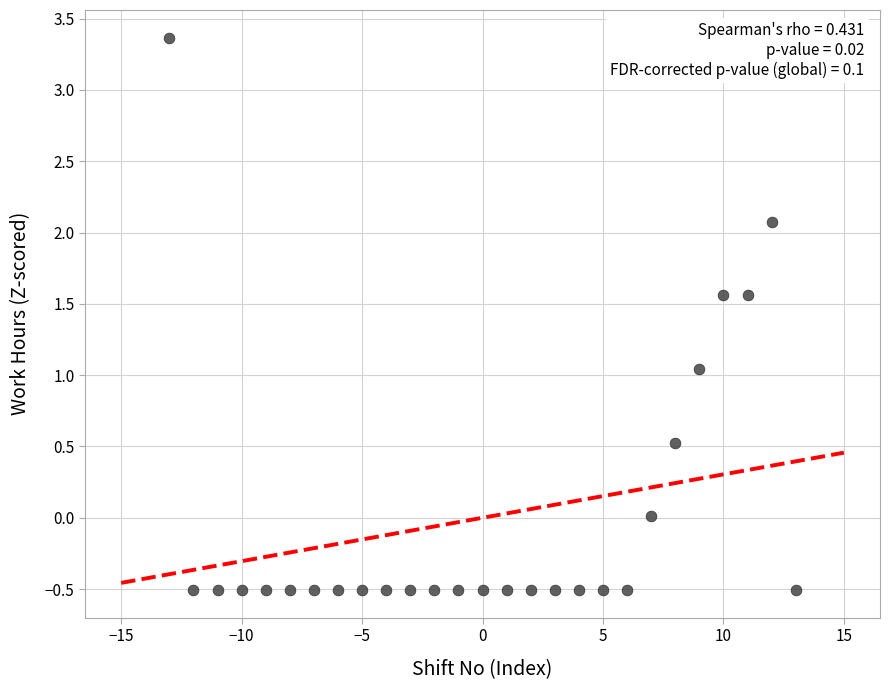

What is the range of X values (max minus min)?

26.0